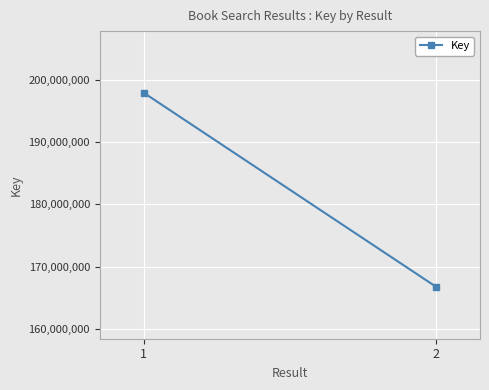

Rank the categories by value from highest to lowest.

1, 2